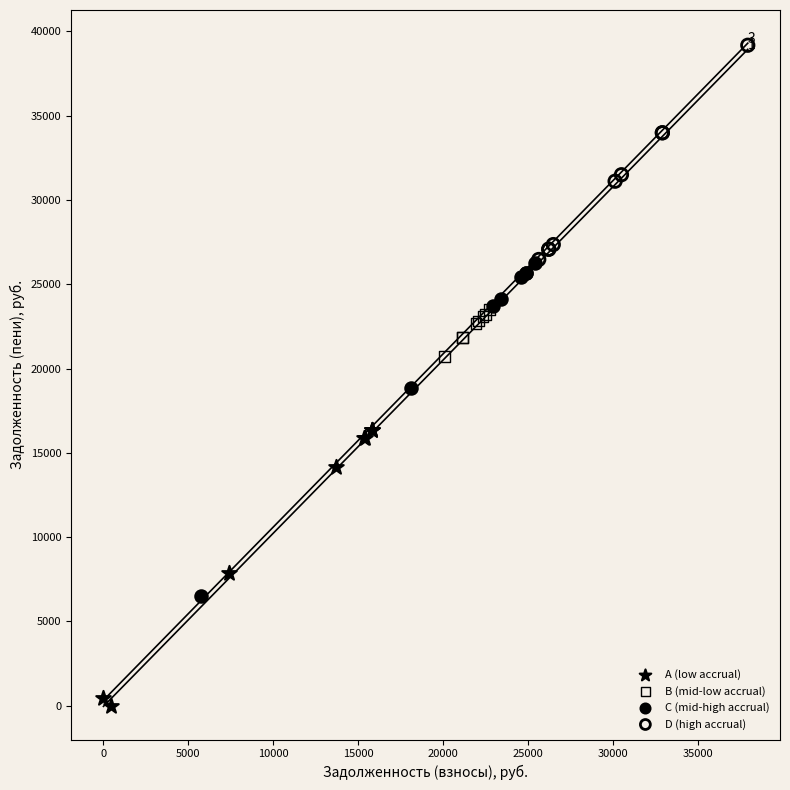

Which series reaches the maximum Y coordinate?

D (high accrual)